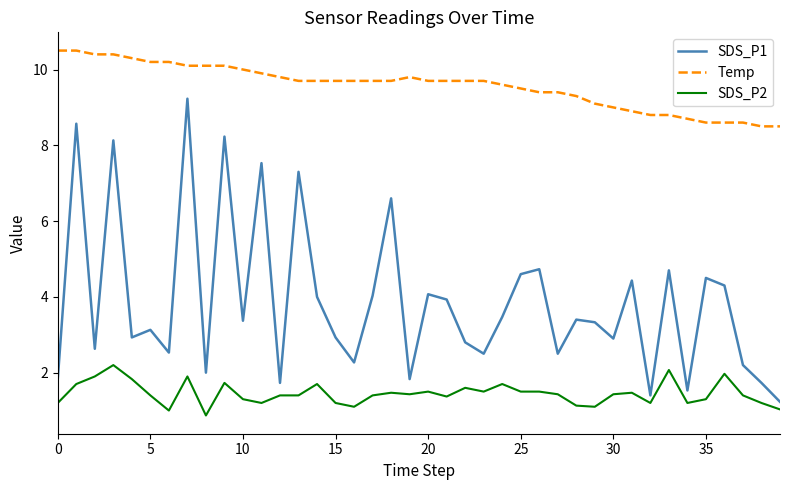

How many lines are shown in the chart?

3